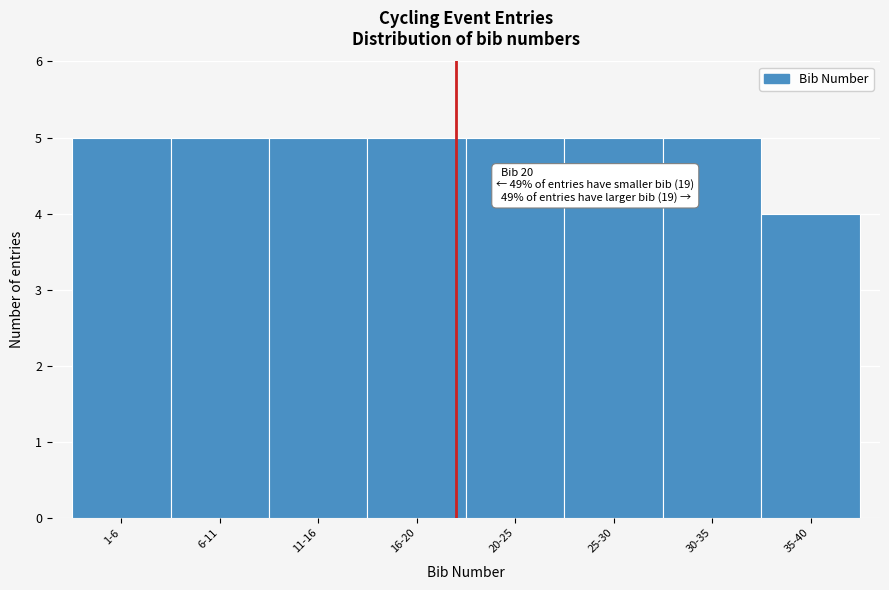

Reading left to right, transcribe all the data shown in this chart.

5	5	5	5	5	5	5	4